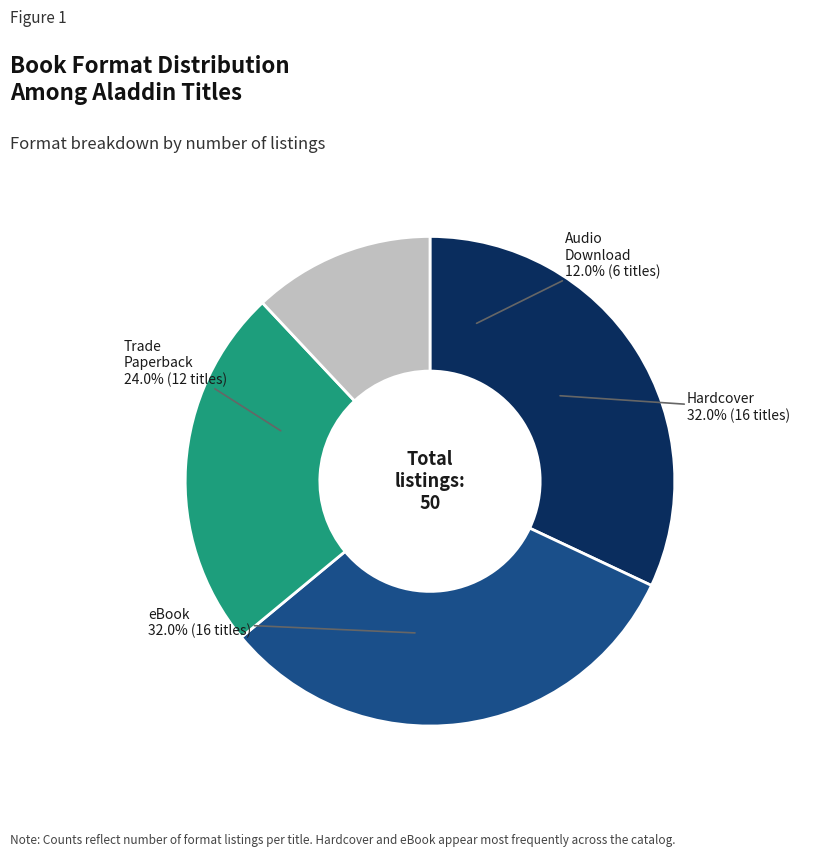

To the nearest percent, what is the combined percentage of Trade Paperback and eBook?

56%